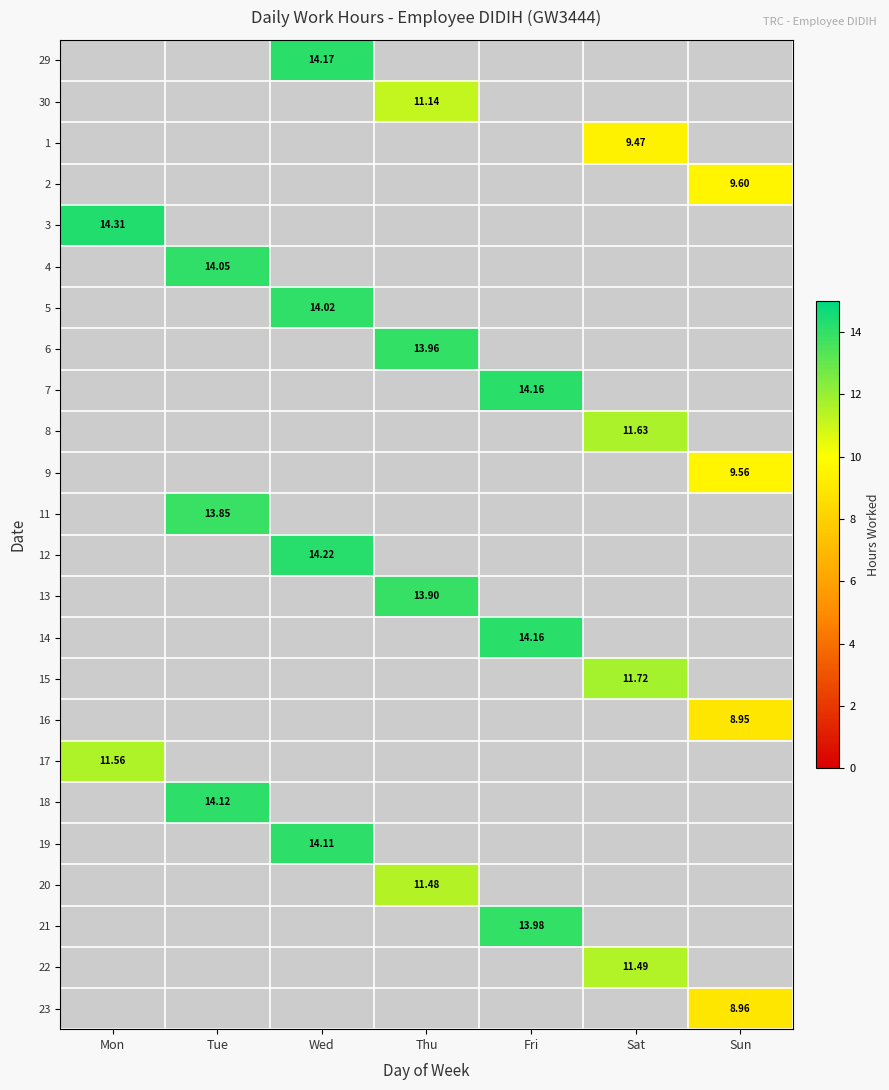

What is the maximum value shown in the chart?

14.3